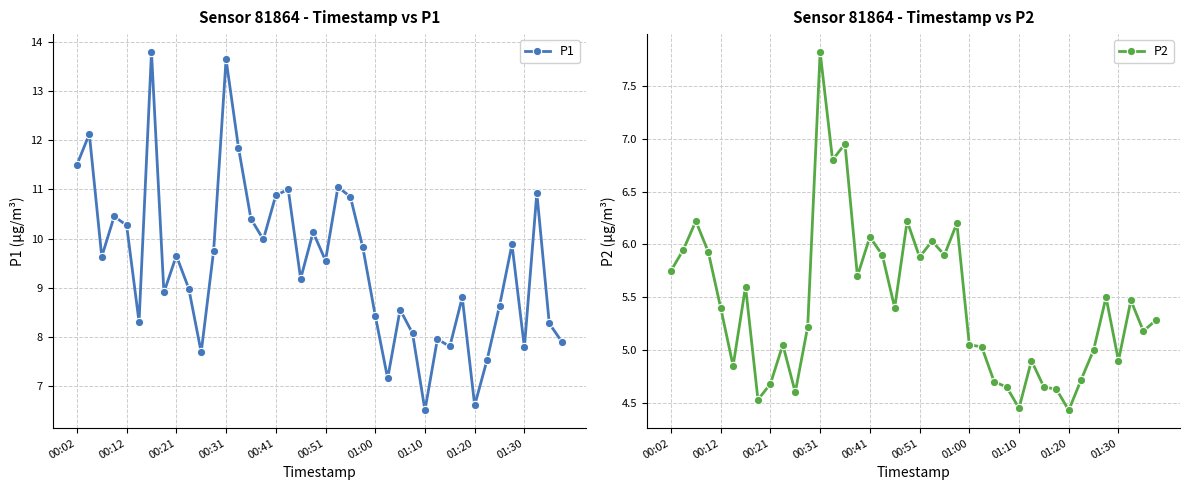

Which category has the highest value in the P2 series?

00:31